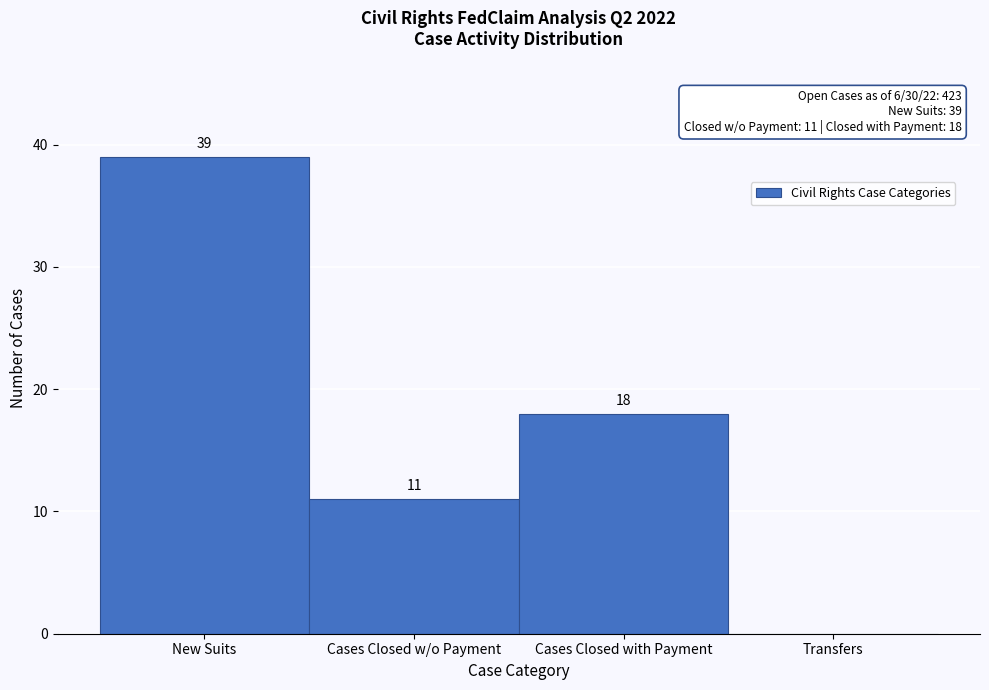

Reading left to right, what are all the values shown in this chart?

New Suits=39	Cases Closed w/o Payment=11	Cases Closed with Payment=18	Transfers=0